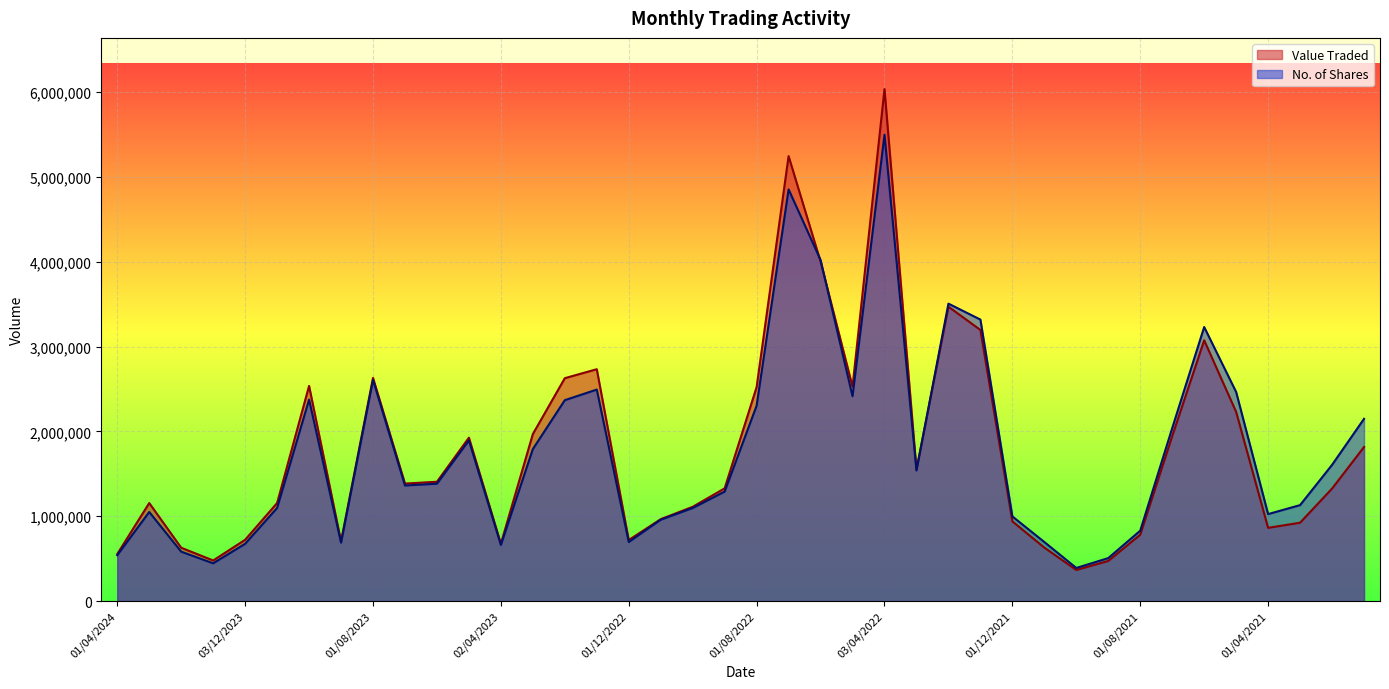

Where is the first local minimum for Value Traded?

02/01/2024